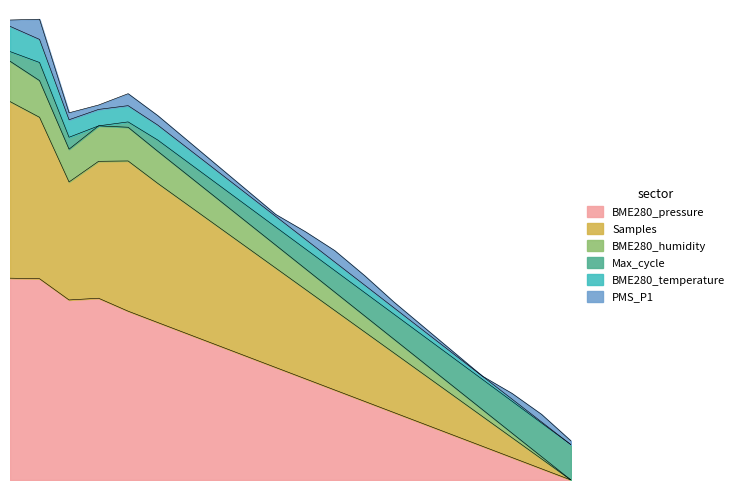

Rank the categories by BME280_pressure value from lowest to highest.

09:30, 09:00, 08:30, 08:00, 07:30, 07:00, 06:30, 06:00, 05:30, 05:00, 04:30, 04:00, 03:30, 03:00, 02:30, 02:00, 01:00, 01:30, 00:30, 00:00